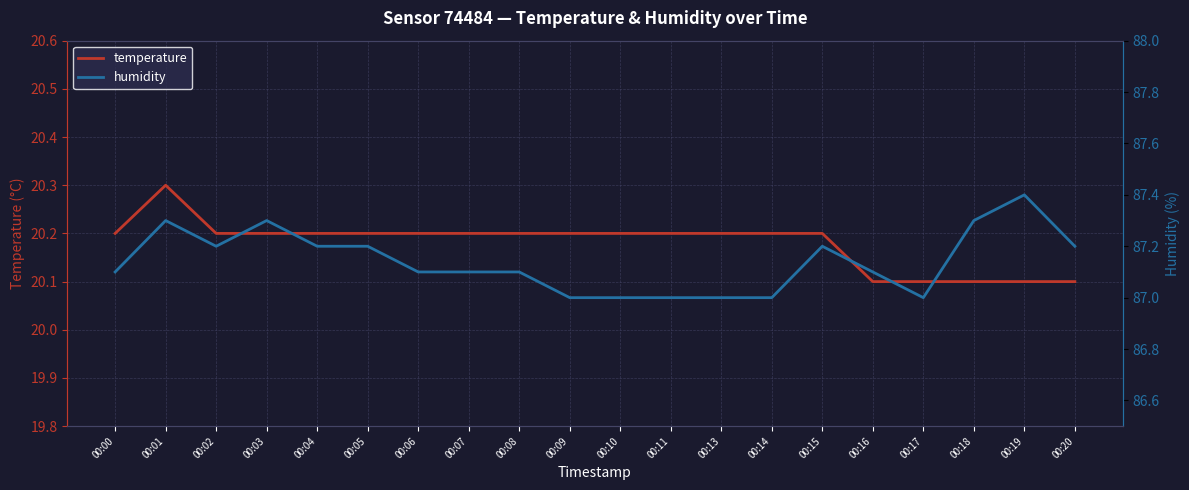

The humidity series shows 87.1 at 00:08. True or false?

True